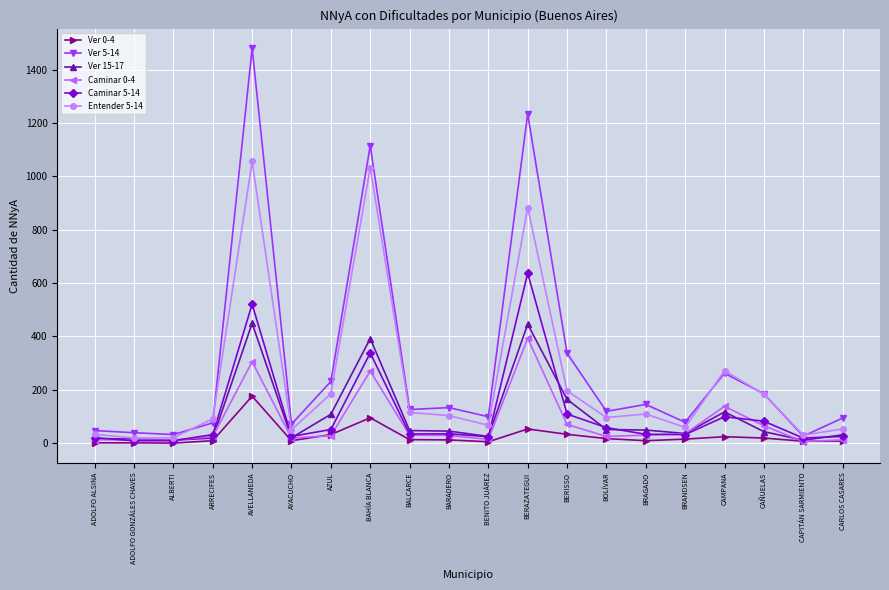

At which category is the sum across all series the highest?

AVELLANEDA